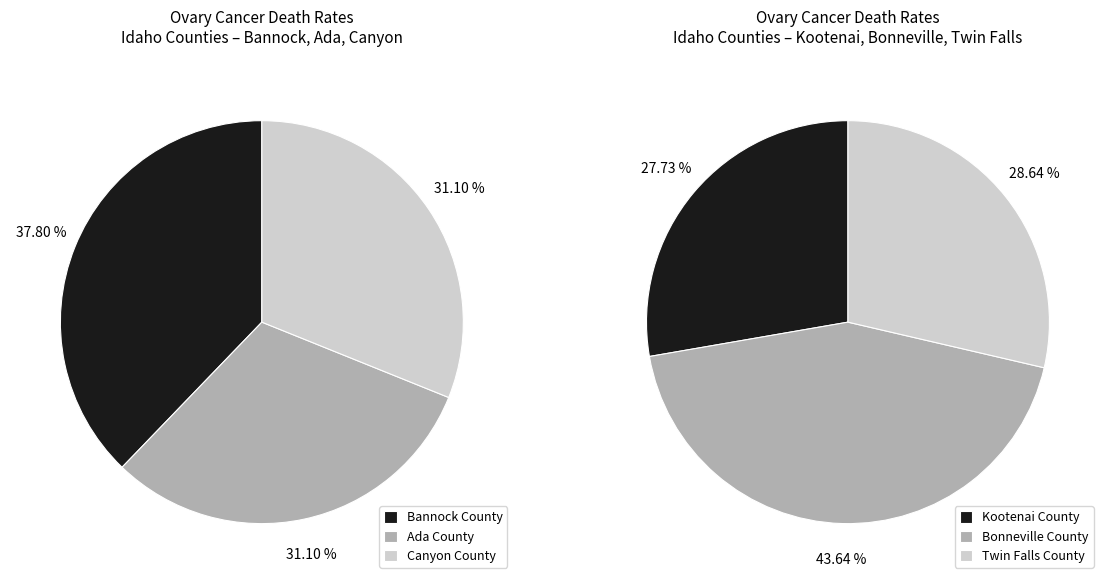

Between Bonneville County and Canyon County, which is larger?

Bonneville County